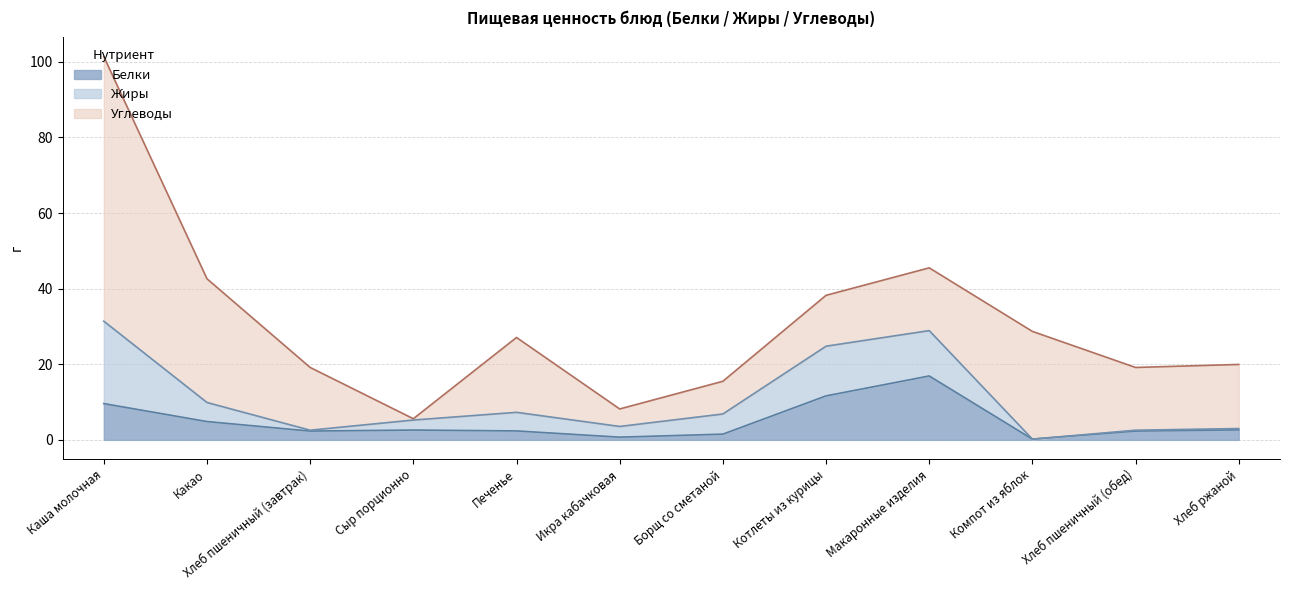

Is the value of Углеводы at Хлеб ржаной greater than the value of Жиры at Каша молочная?

No